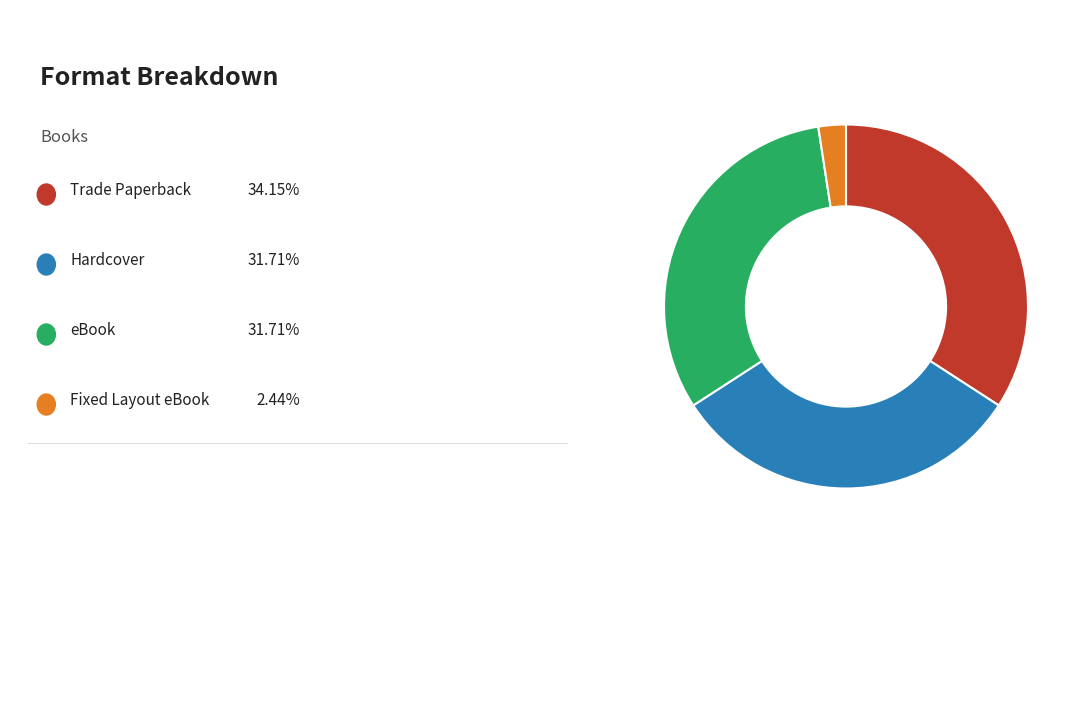

How many slices are in this pie chart?

4